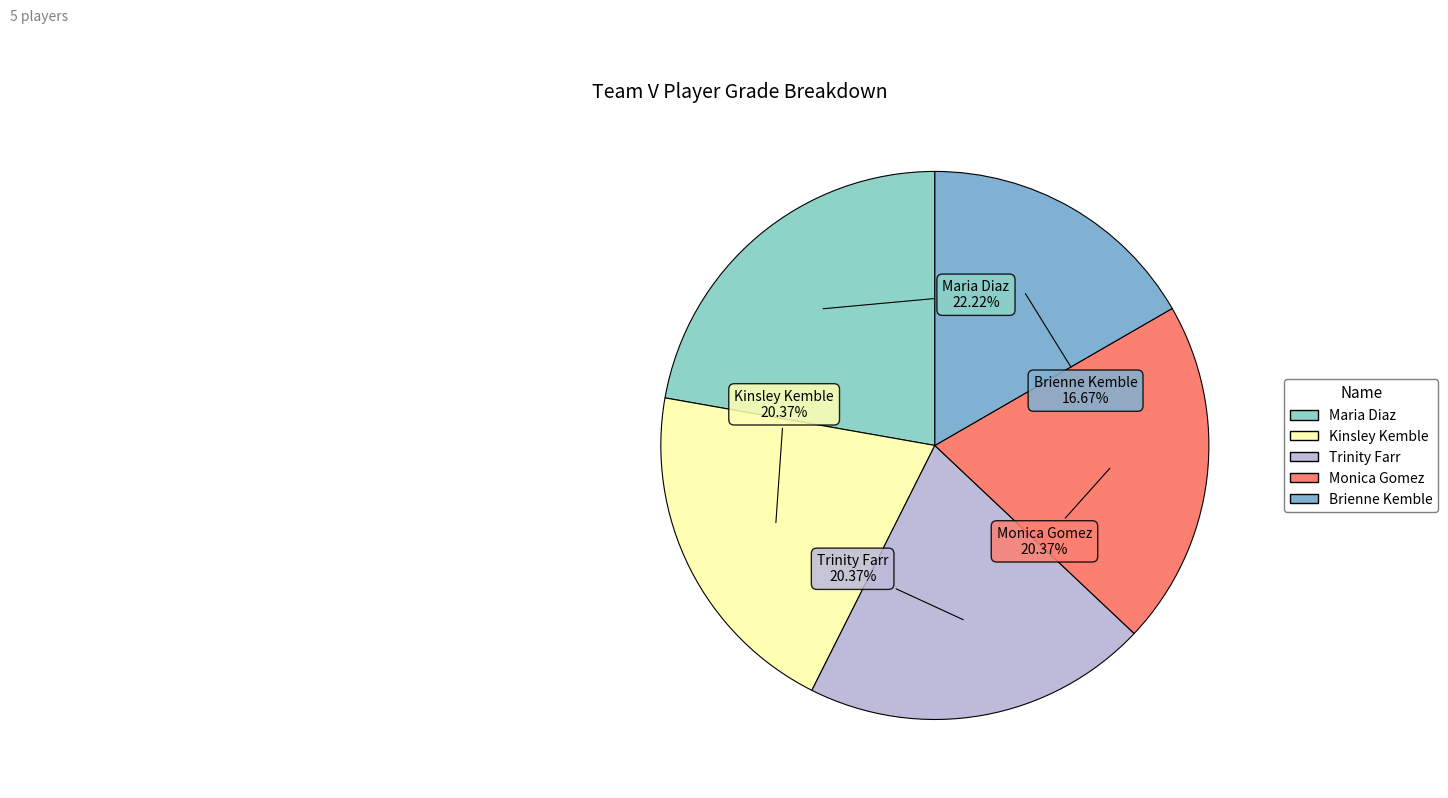

To the nearest percent, what is the average slice percentage?

20%